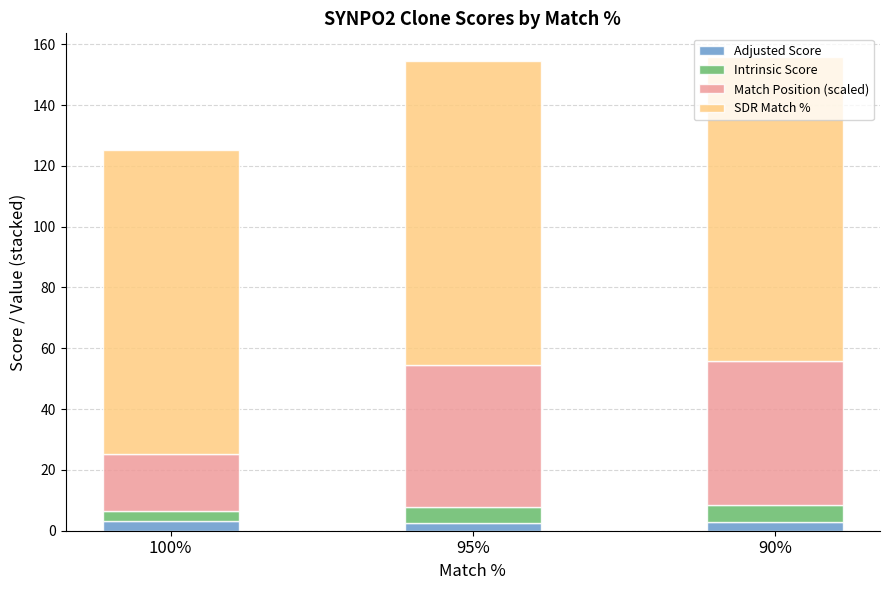

What are all the series names shown in the legend?

Adjusted Score, Intrinsic Score, Match Position (scaled), SDR Match %